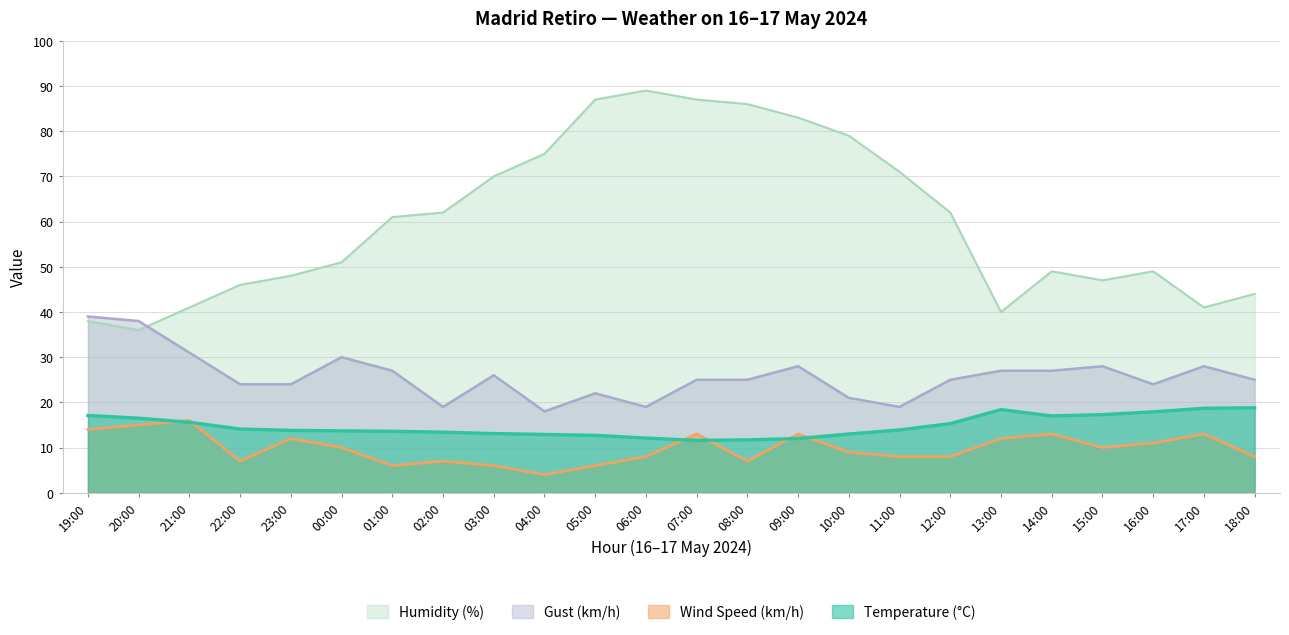

Where does the Humidity (%) series first go above 61?

02:00